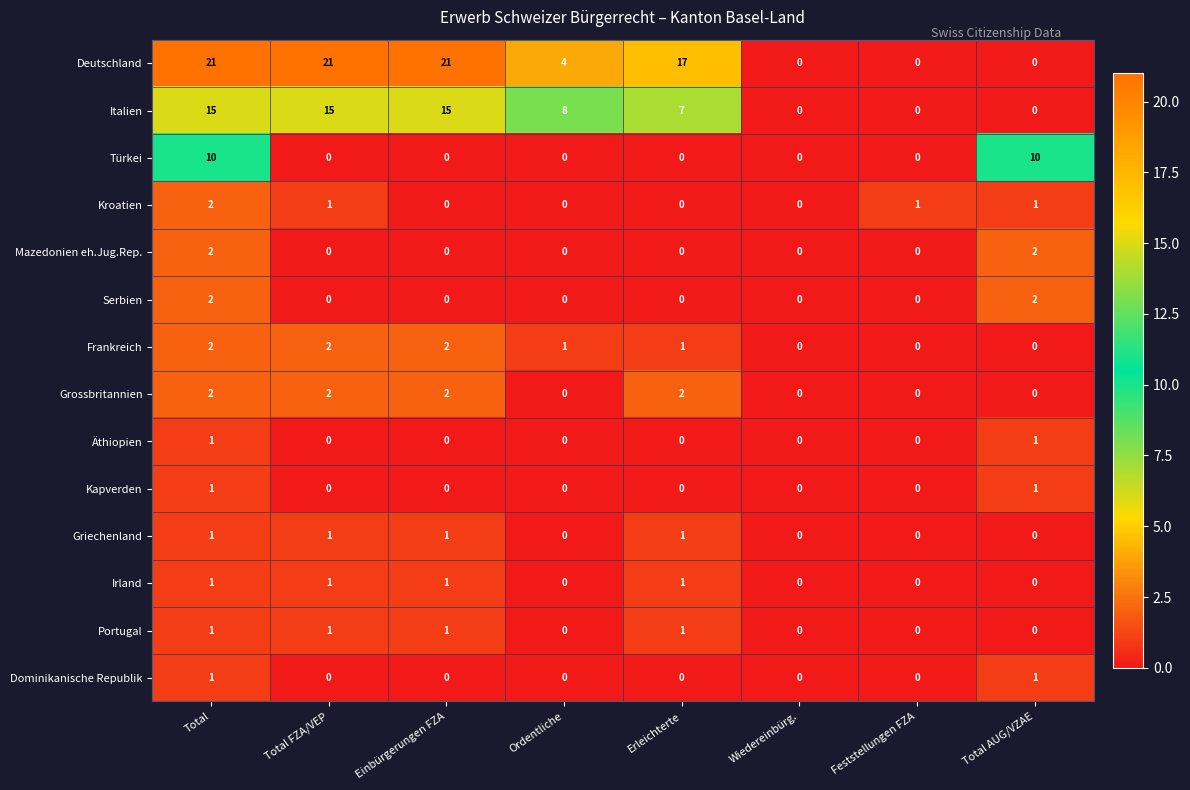

At which category is the sum across all series the highest?

Total